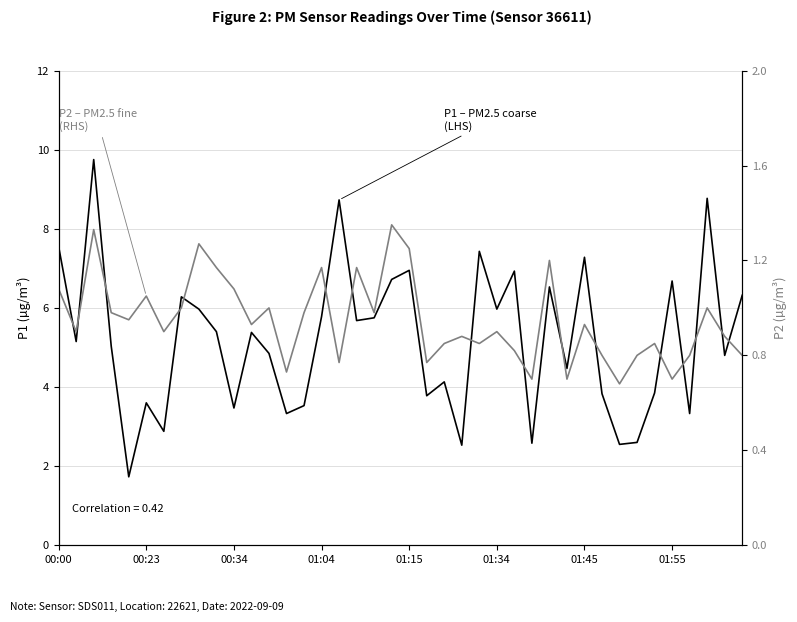

List the series in order of their overall mean, lowest first.

P2 – PM2.5 fine (RHS), P1 – PM2.5 coarse (LHS)